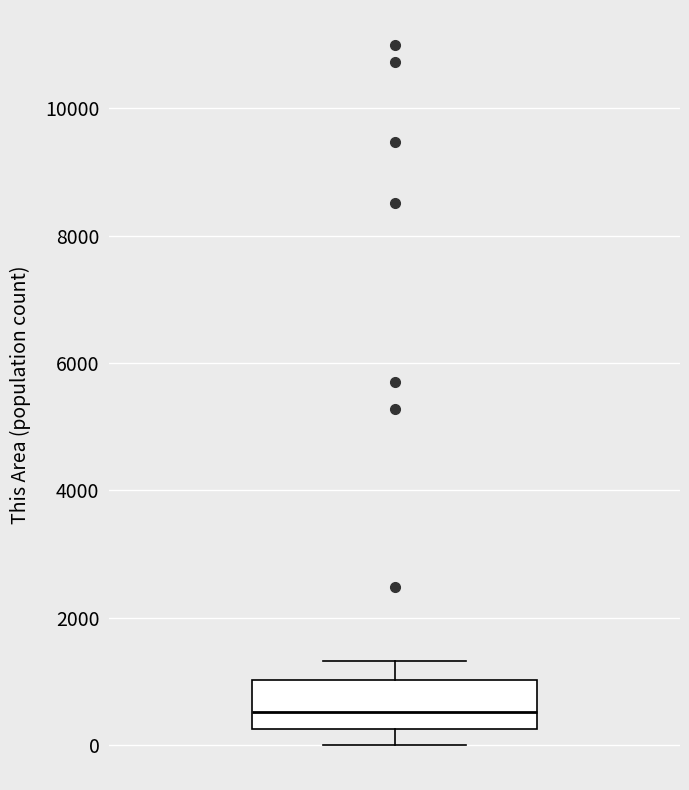

Where is the upper edge of the box on the y-axis? The values are not printed on the chart, so give them approximately, as read against the axis.

1000